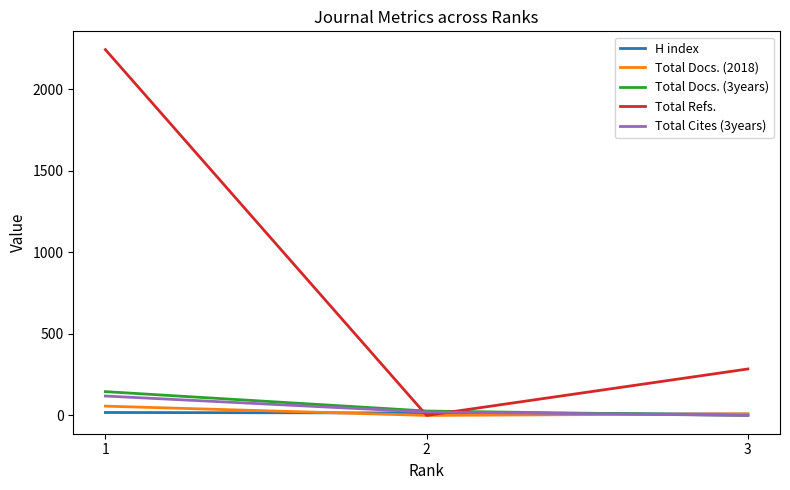

True or false: H index has a value of 15 at 2.

True